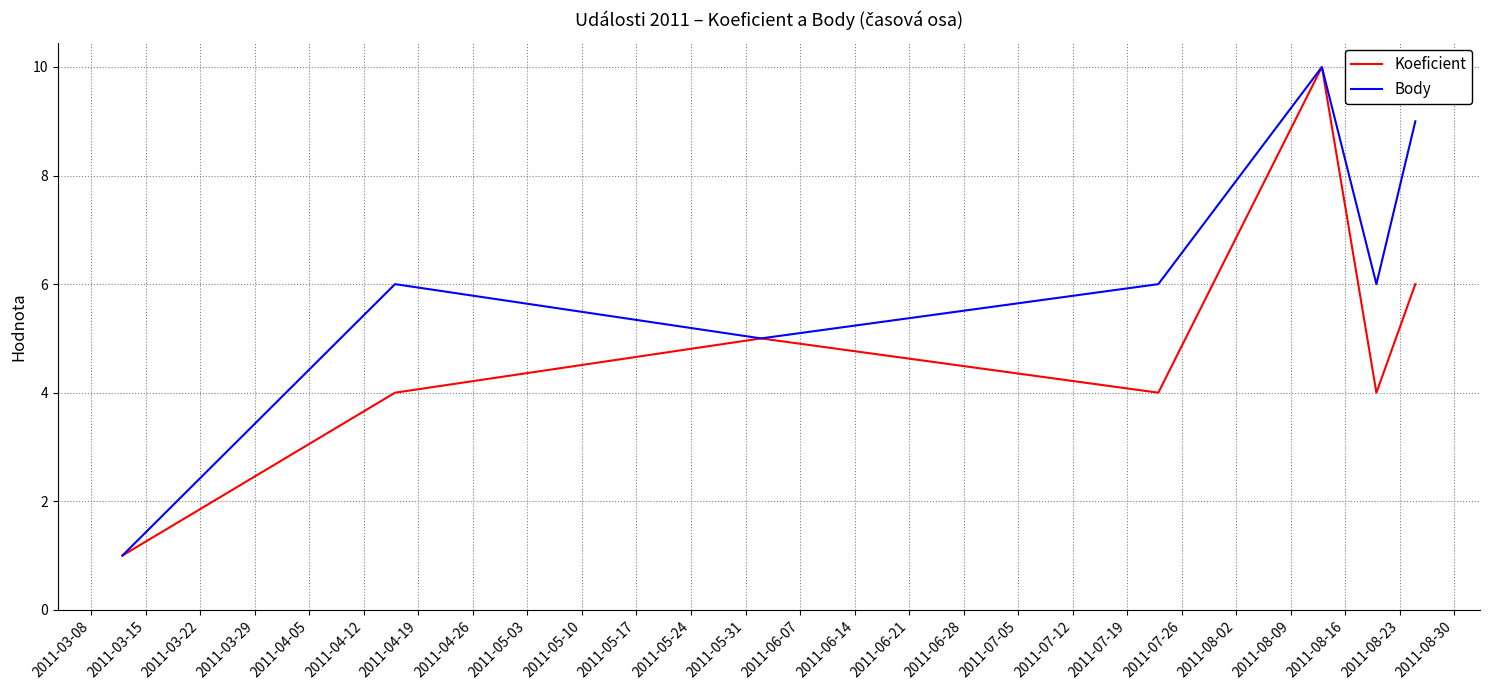

Which series has the largest total across all categories?

Body